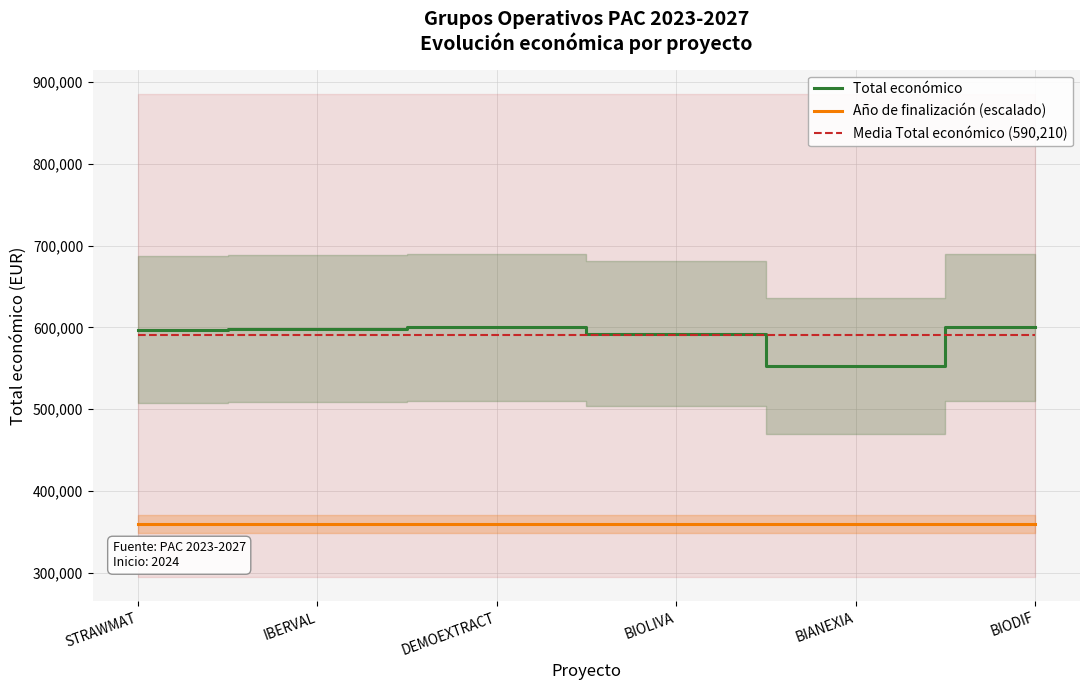

Is this an area chart (filled region under the line)?

No